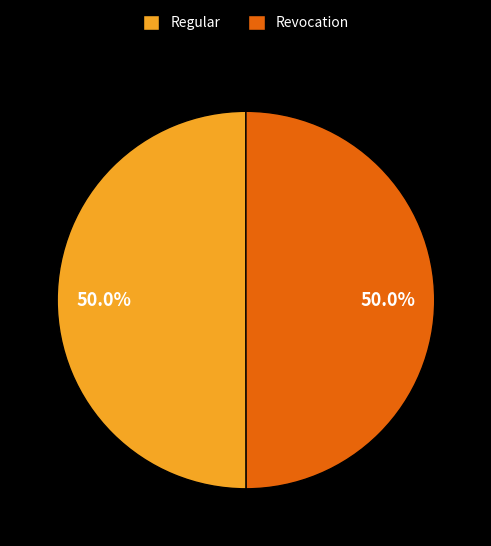

What is the ratio of the value at Regular to the value at Revocation?

1.0